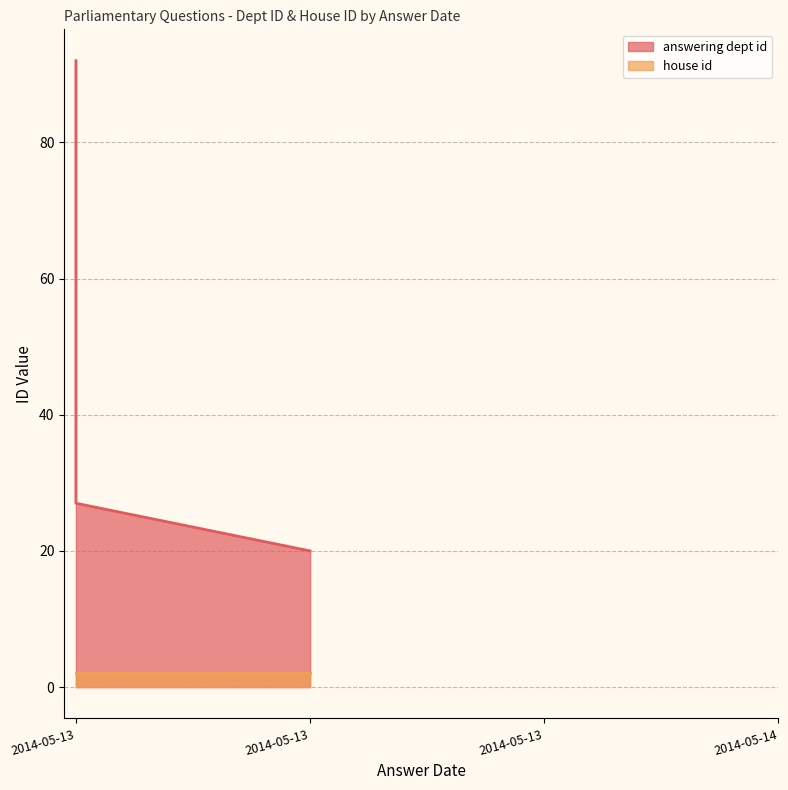

At how many categories does at least one series exceed 18?

4